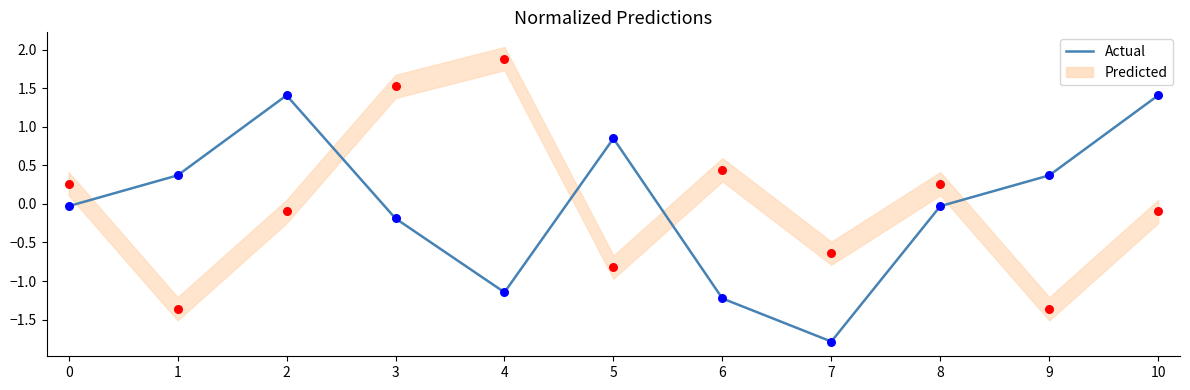

Which has a higher value, 8 or 1?

1